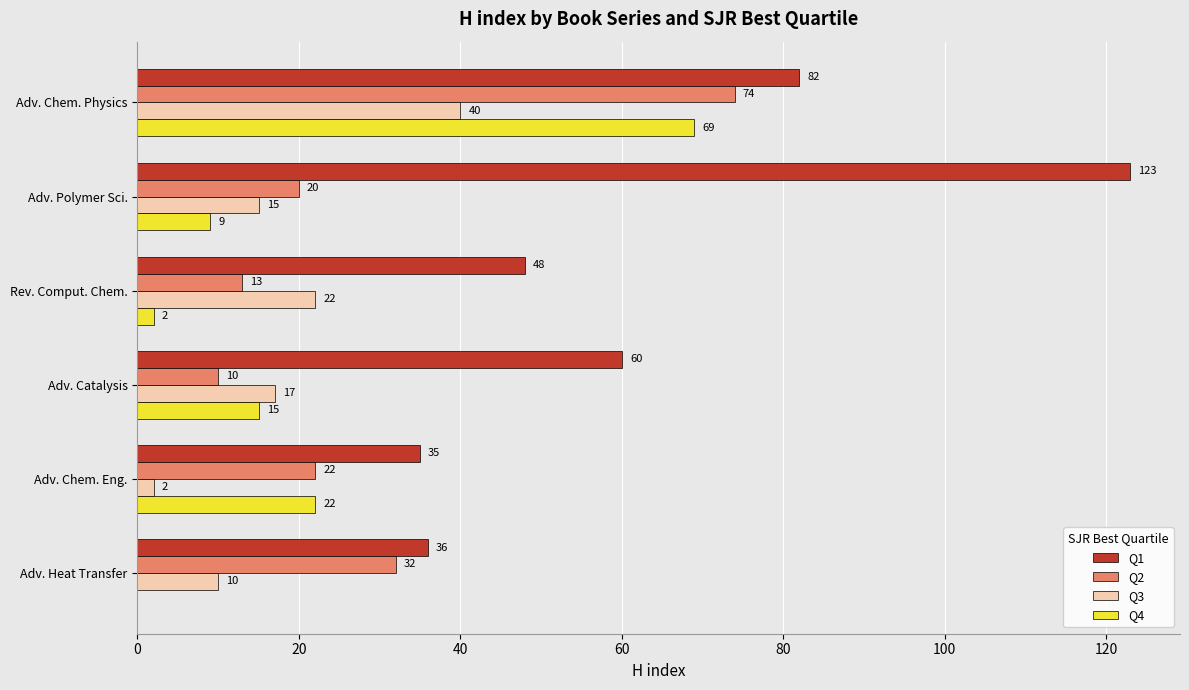

Which series changed the most between Adv. Chem. Eng. and Adv. Heat Transfer?

Q4